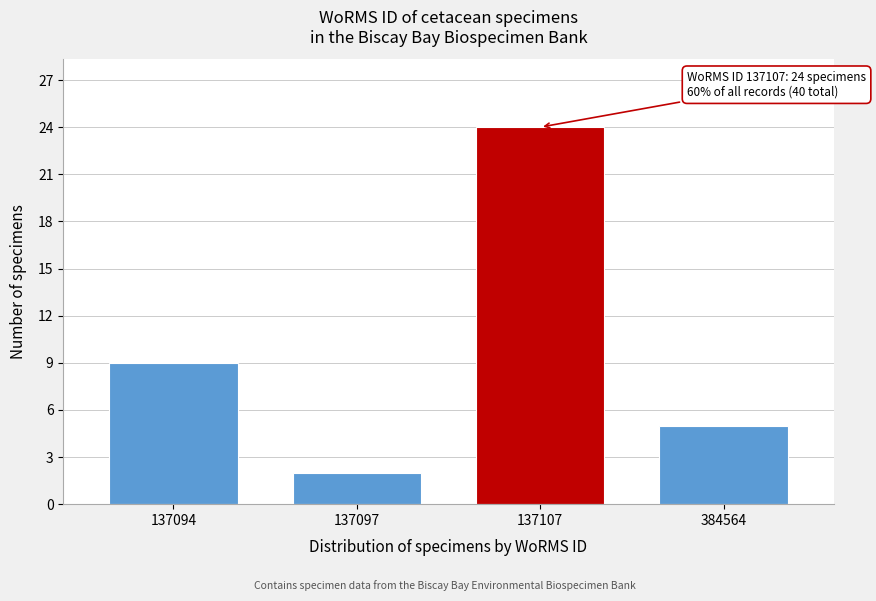

Reading left to right, extract all data points from this chart.

9	2	24	5